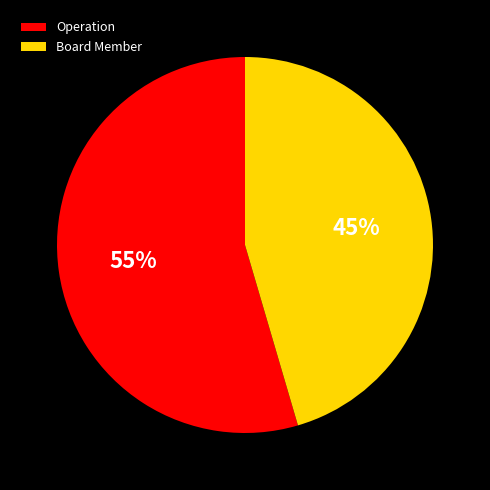

The Board Member slice represents 38% of the pie. True or false?

False